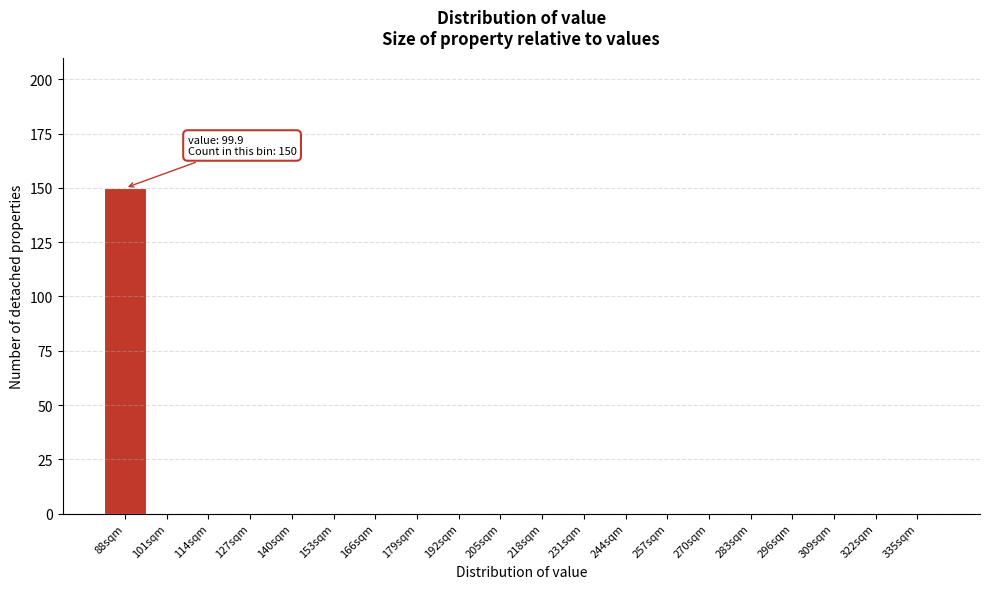

Reading left to right, list all the values displayed in this chart.

88sqm=150	101sqm=0	114sqm=0	127sqm=0	140sqm=0	153sqm=0	166sqm=0	179sqm=0	192sqm=0	205sqm=0	218sqm=0	231sqm=0	244sqm=0	257sqm=0	270sqm=0	283sqm=0	296sqm=0	309sqm=0	322sqm=0	335sqm=0